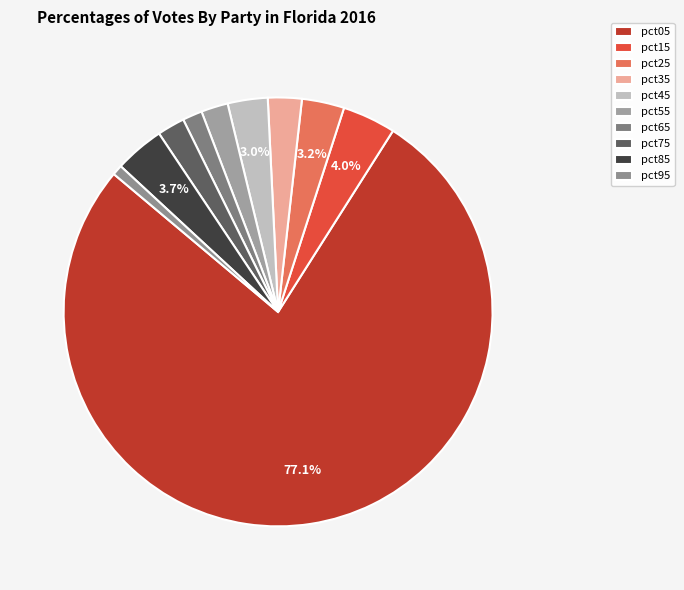

To the nearest percent, what is the difference between the largest and smallest slice percentages?

76%